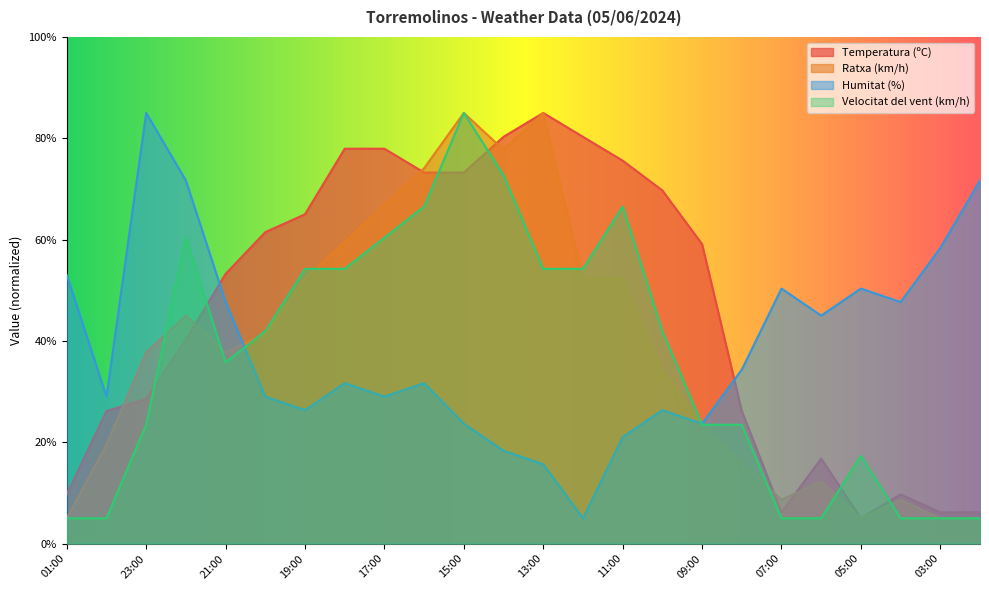

How many interior local peaks does the Temperatura (ºC) series have?

3